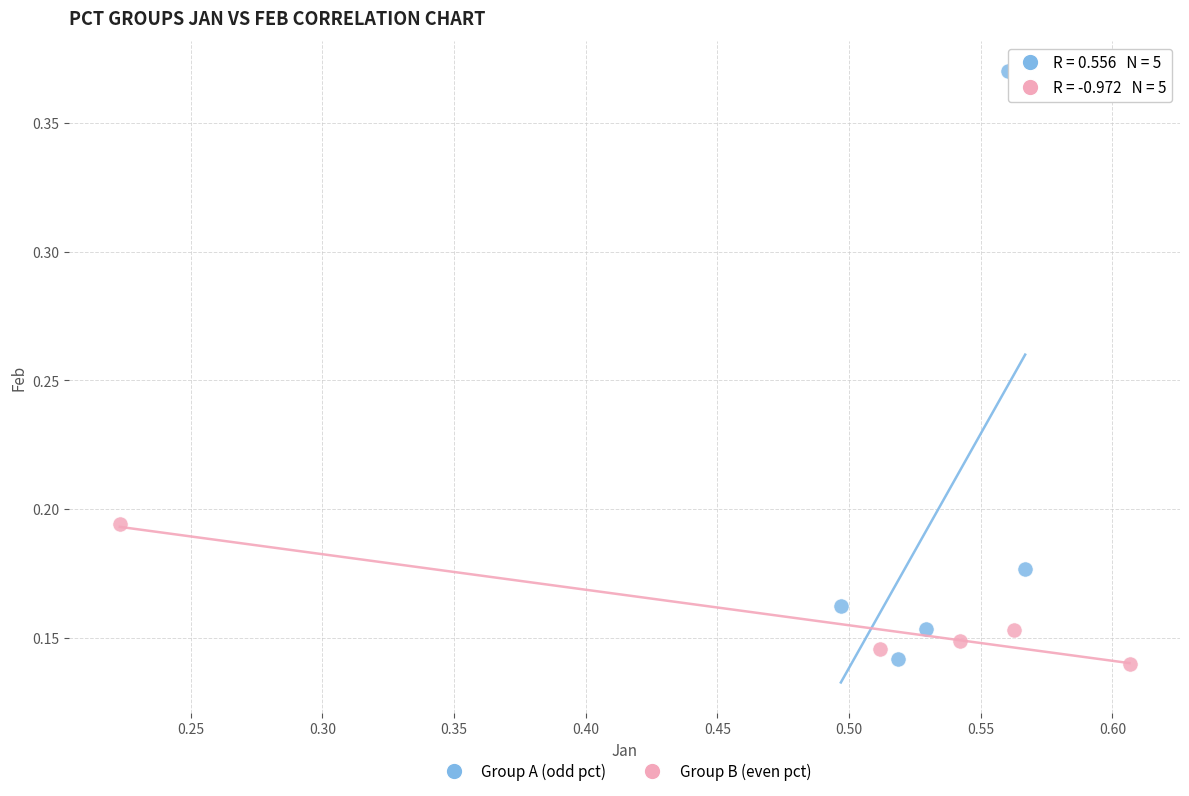

Which series reaches the maximum Y coordinate?

Group A (odd pct)